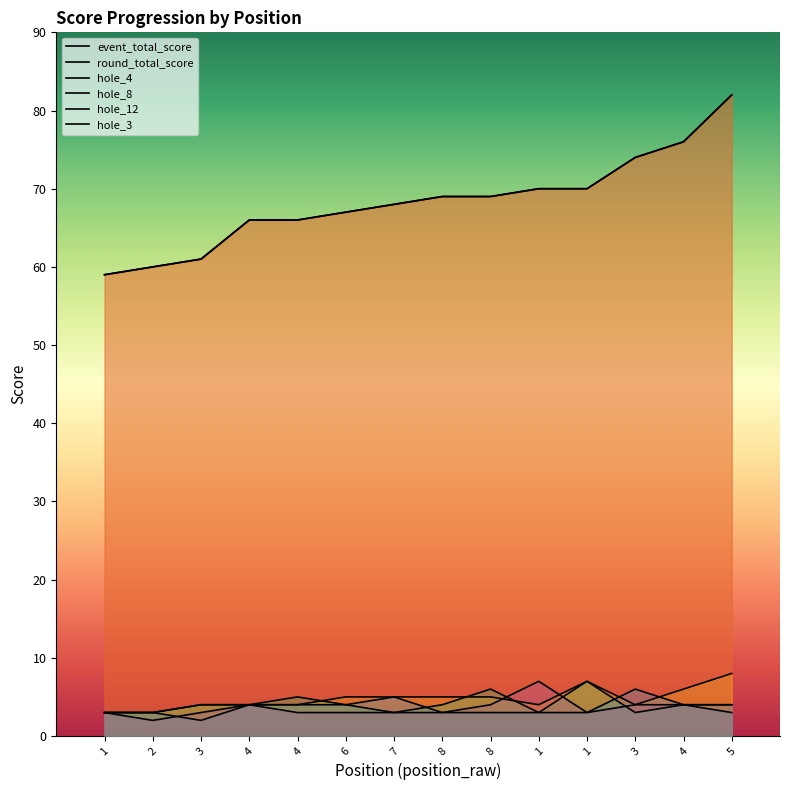

What is the spread (max minus min) of values at 8?

66